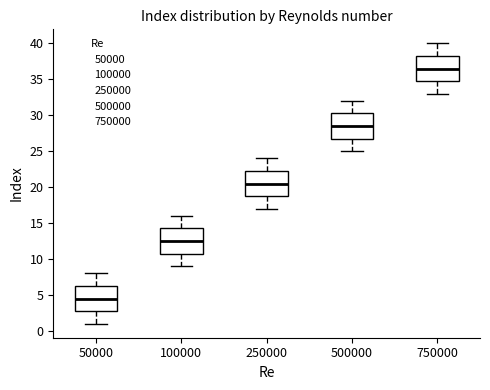

Where is the lower edge of the box at x = 750000 on the y-axis? The values are not printed on the chart, so give them approximately, as read against the axis.

35.0